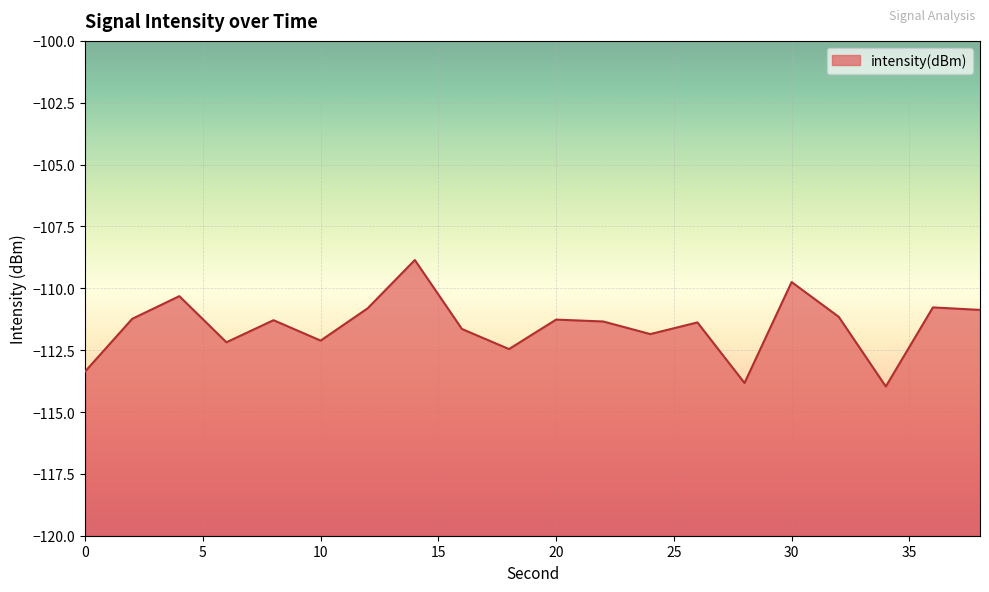

What is the maximum value shown in the chart?

-108.9